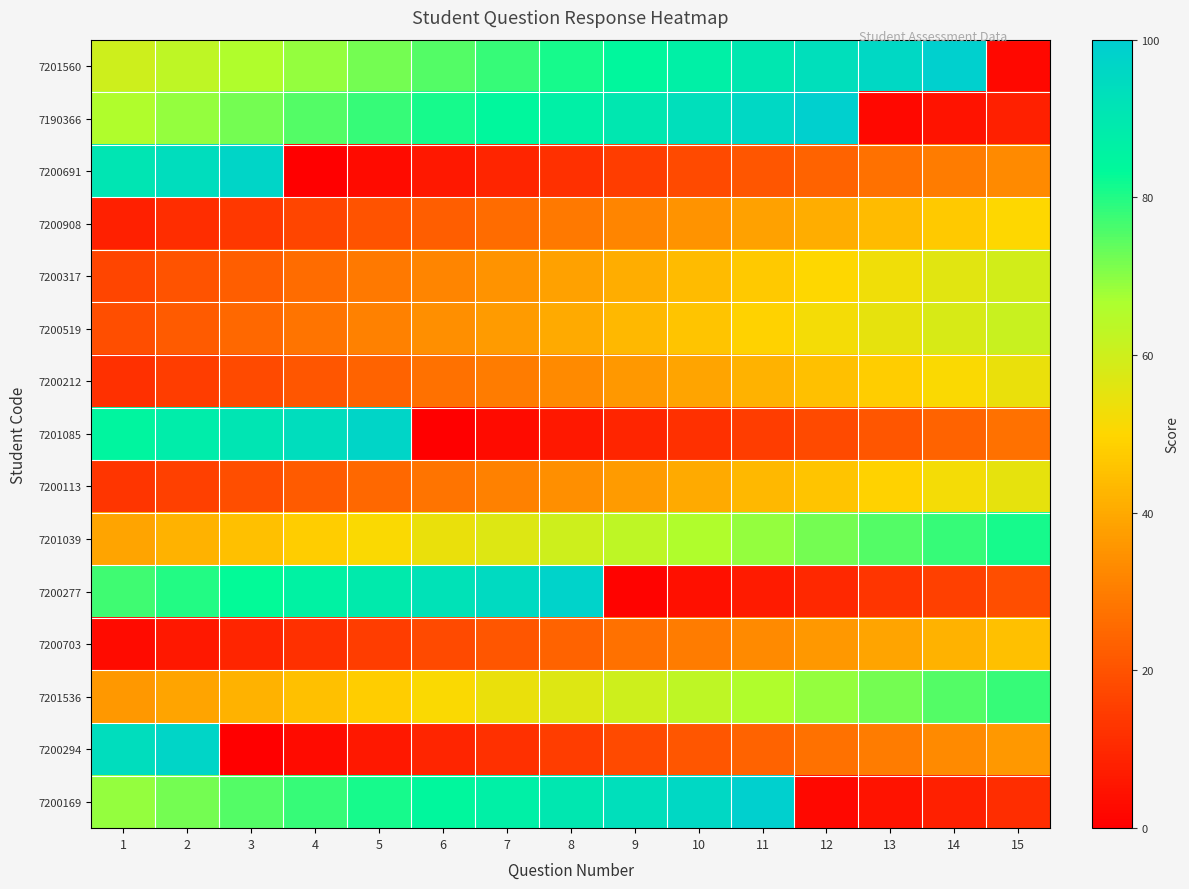

At which category is the sum across all series the highest?

11